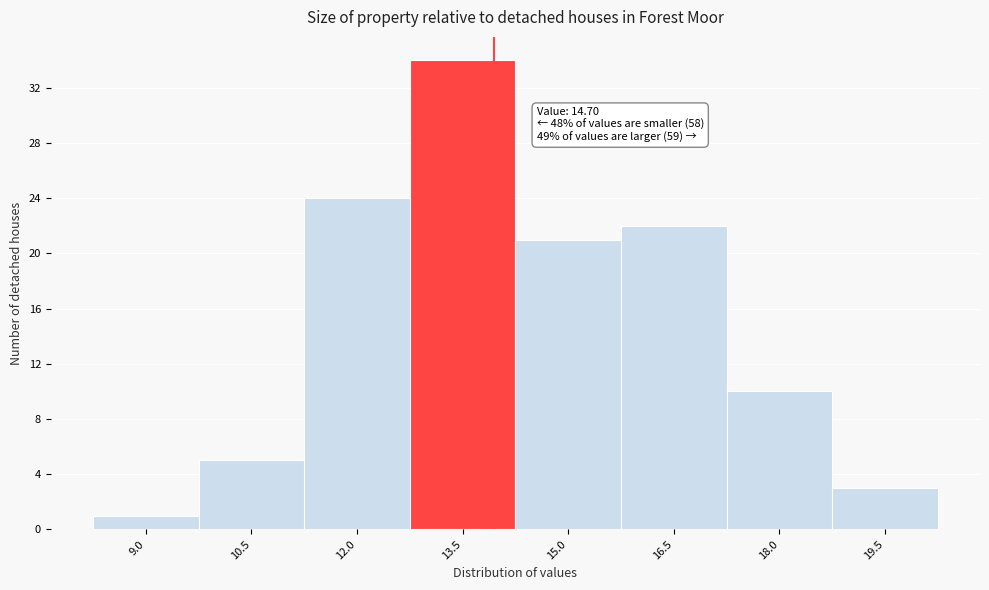

Reading right to left, extract all data points from this chart.

19.5=3	18.0=10	16.5=22	15.0=21	13.5=34	12.0=24	10.5=5	9.0=1